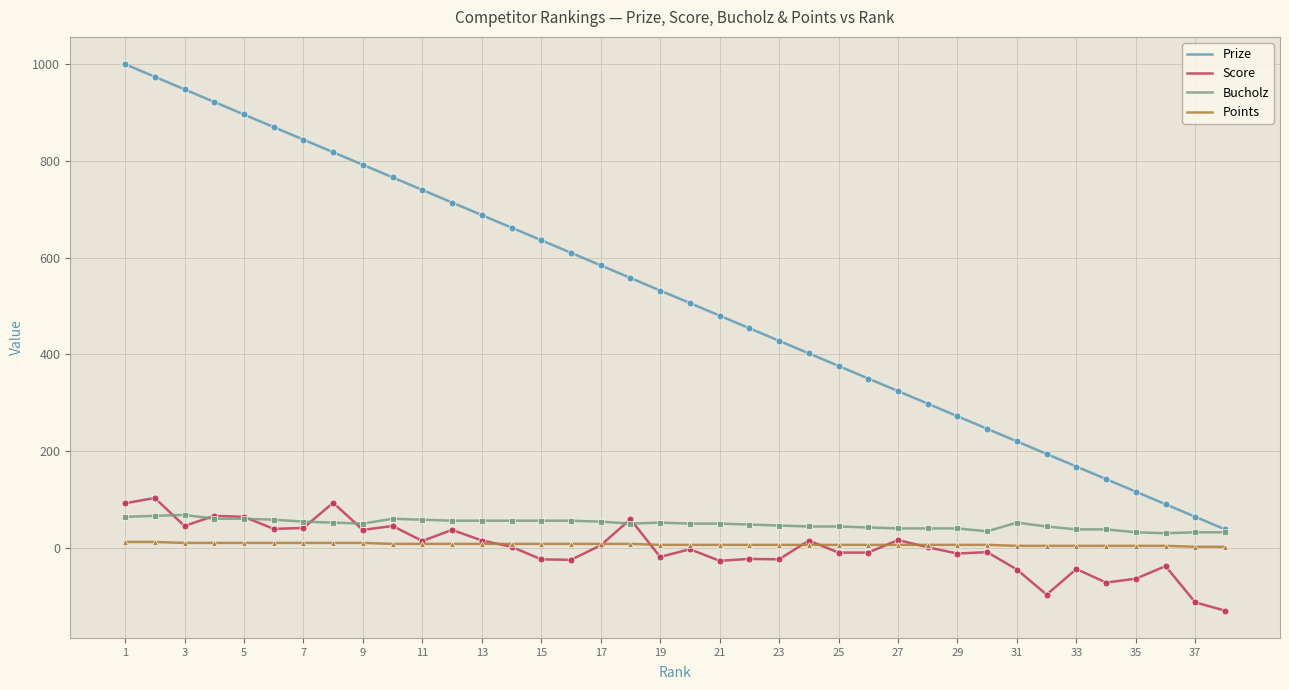

Is this an area chart (filled region under the line)?

No